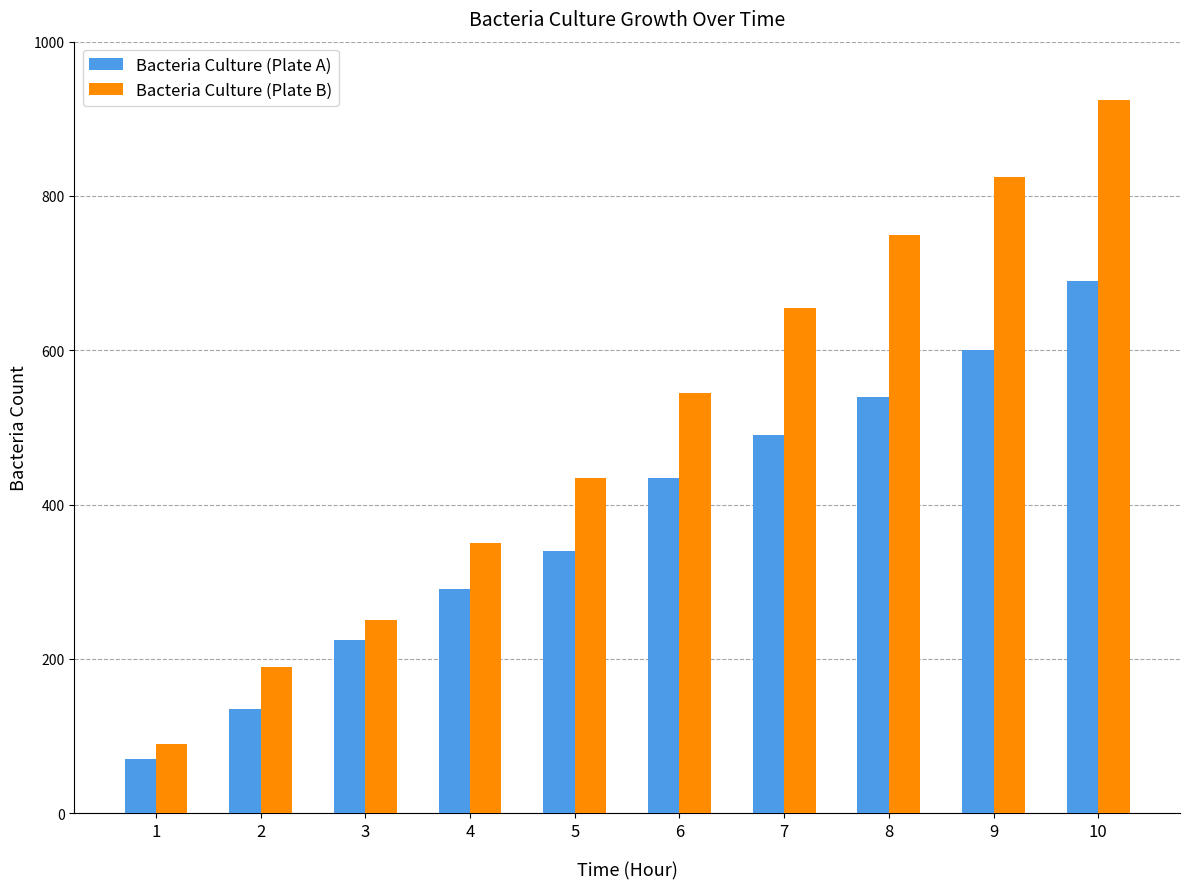

What is the average value of the Bacteria Culture (Plate A) series?

382